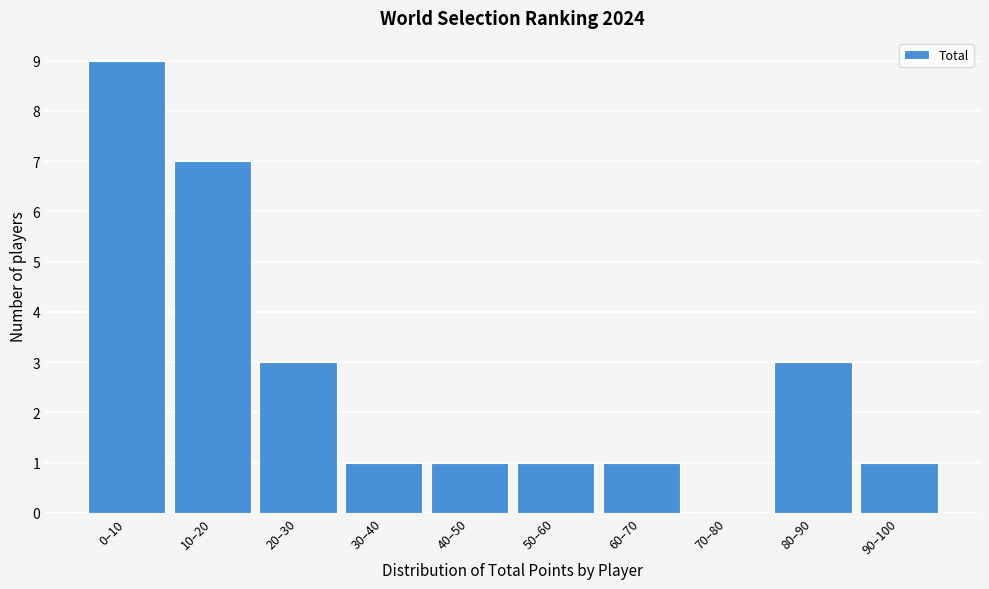

Reading right to left, what are all the values shown in this chart?

90–100=1	80–90=3	70–80=0	60–70=1	50–60=1	40–50=1	30–40=1	20–30=3	10–20=7	0–10=9